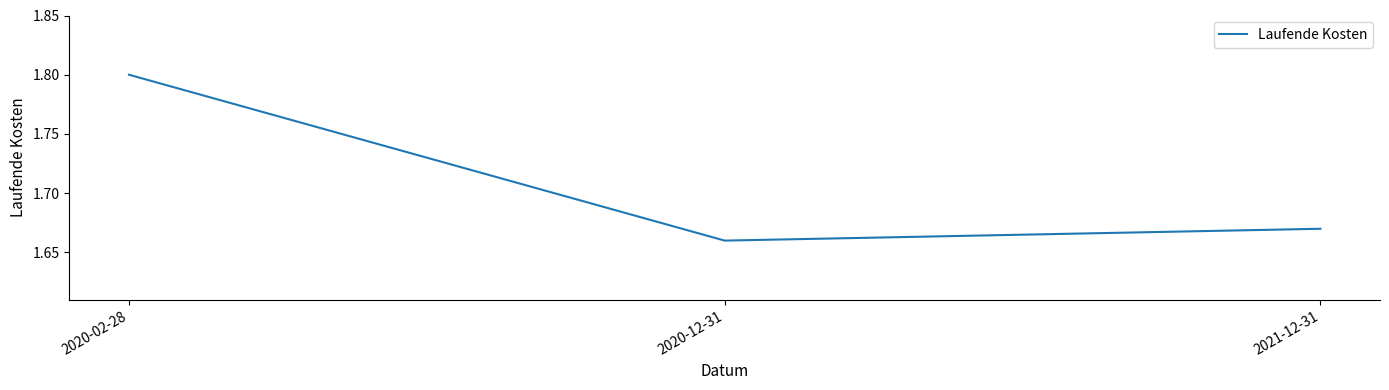

What is the greatest value displayed?

1.8